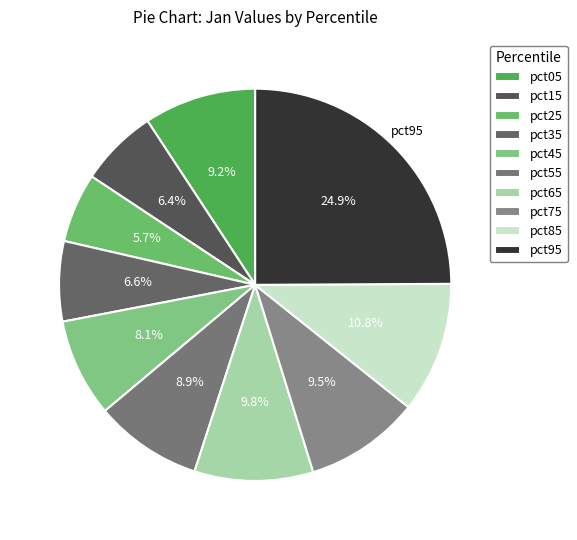

To the nearest percent, what portion does pct85 represent?

11%